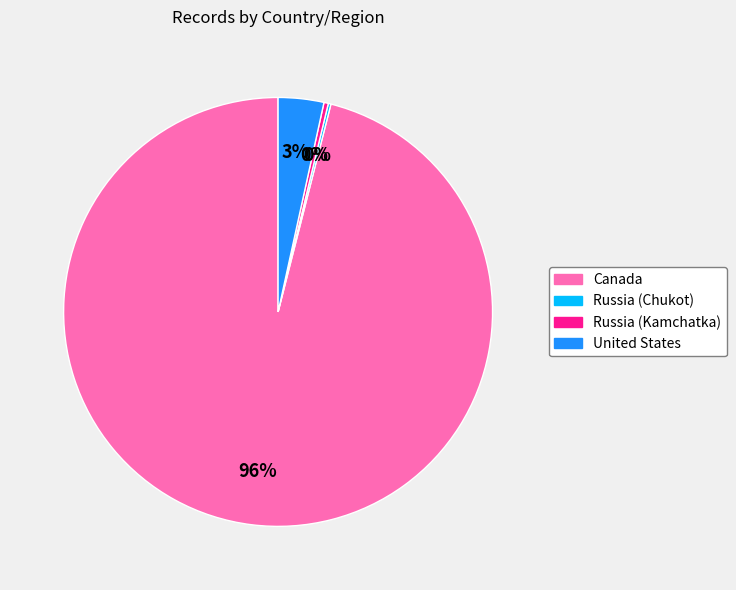

The Canada slice represents 88% of the pie. True or false?

False